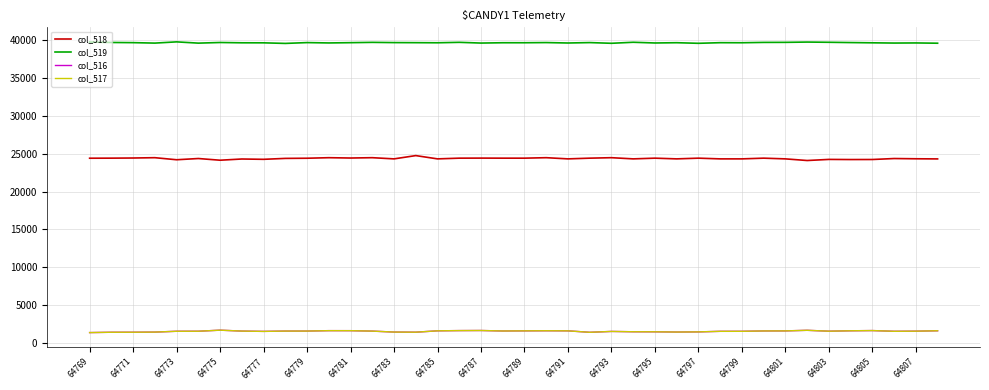

True or false: col_519 and col_518 cross at least once.

False